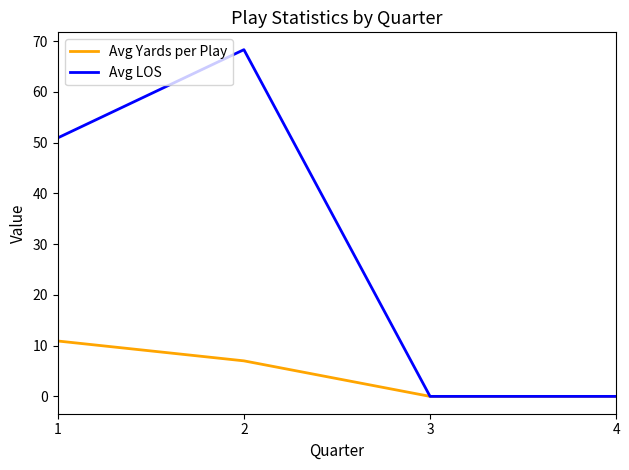

Which series has the largest total across all categories?

Avg LOS